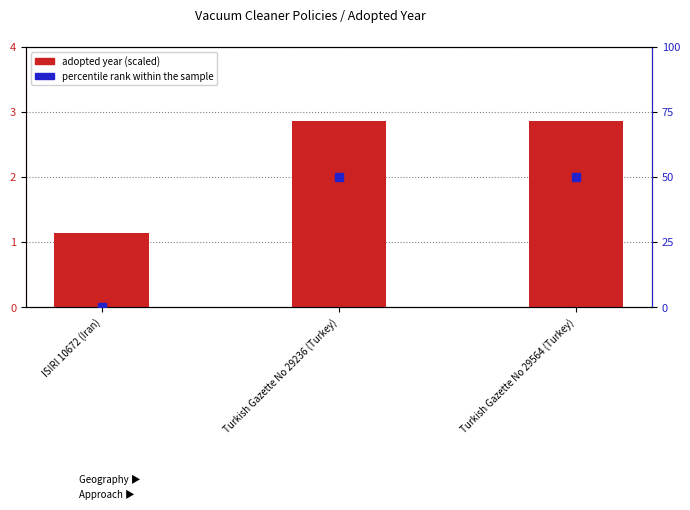

Which series contains the lowest Y value?

percentile rank within the sample